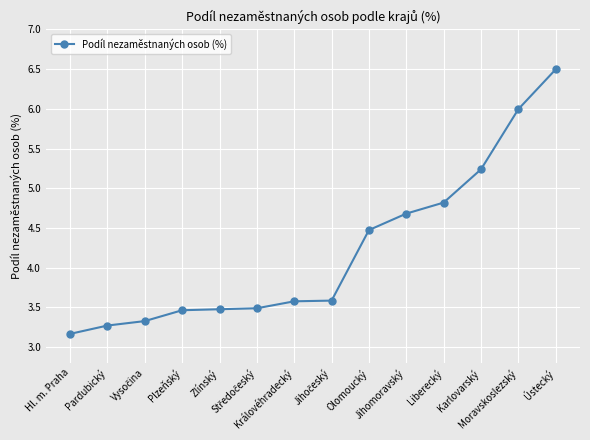

What is the value of the 14th point from the left?

6.5